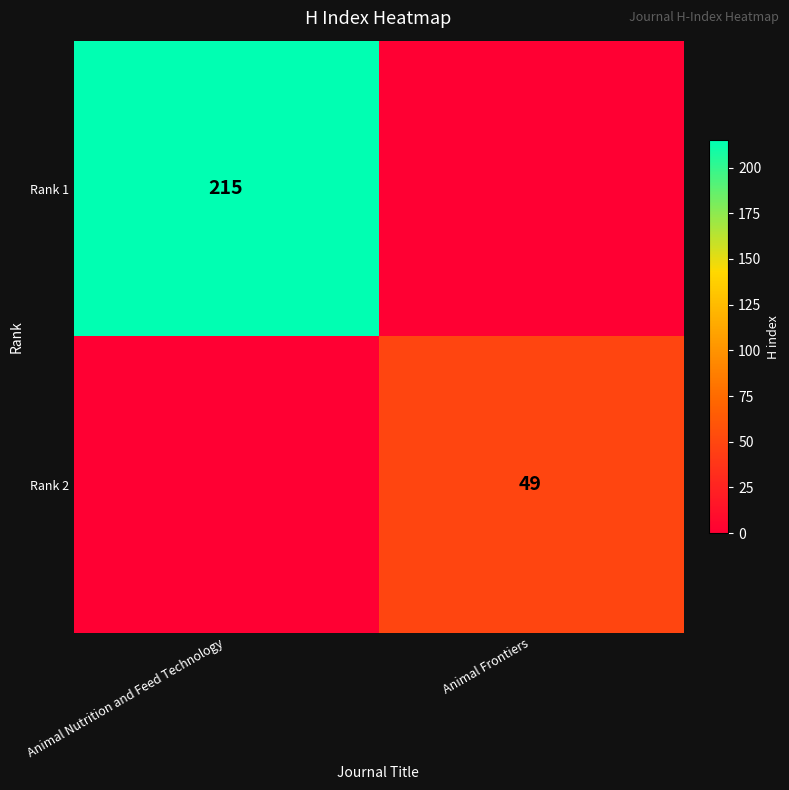

Is the value of Rank 2 at Animal Frontiers greater than the value of Rank 1 at Animal Nutrition and Feed Technology?

No